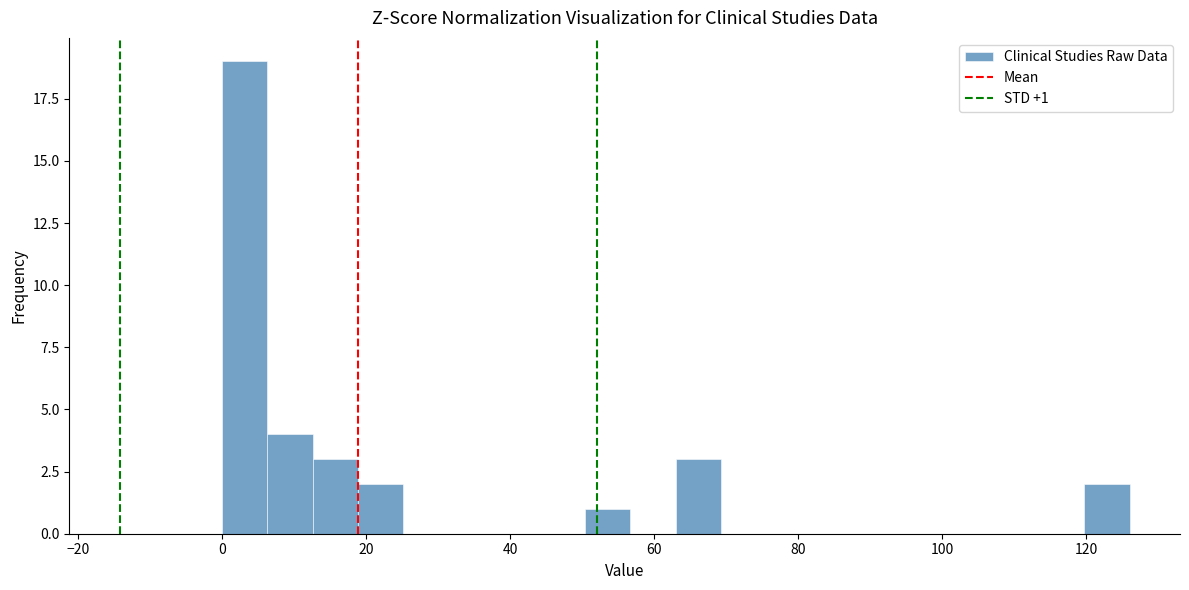

Read against the x-axis, roughly where is the centre of the tallest bar?

4